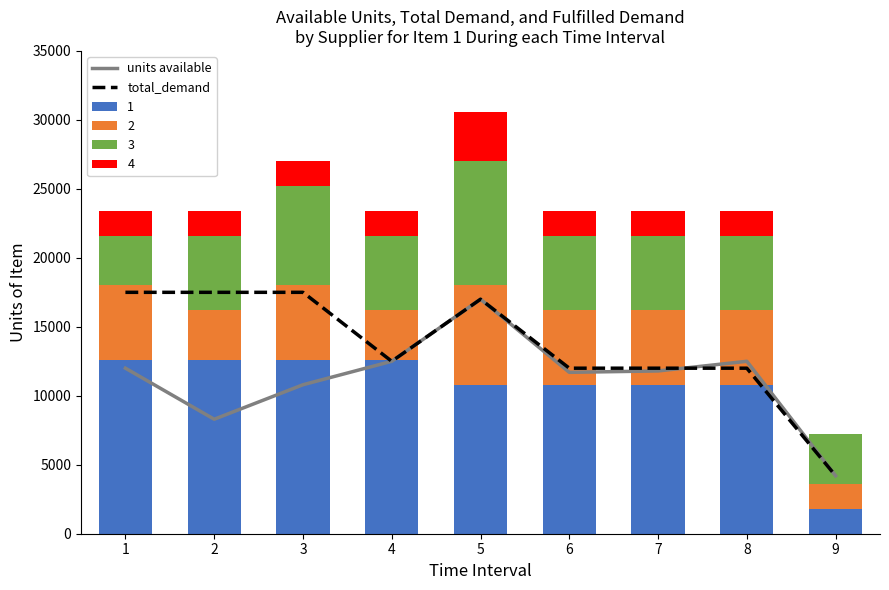

Is the value of total_demand at 5 greater than the value of units available at 8?

Yes